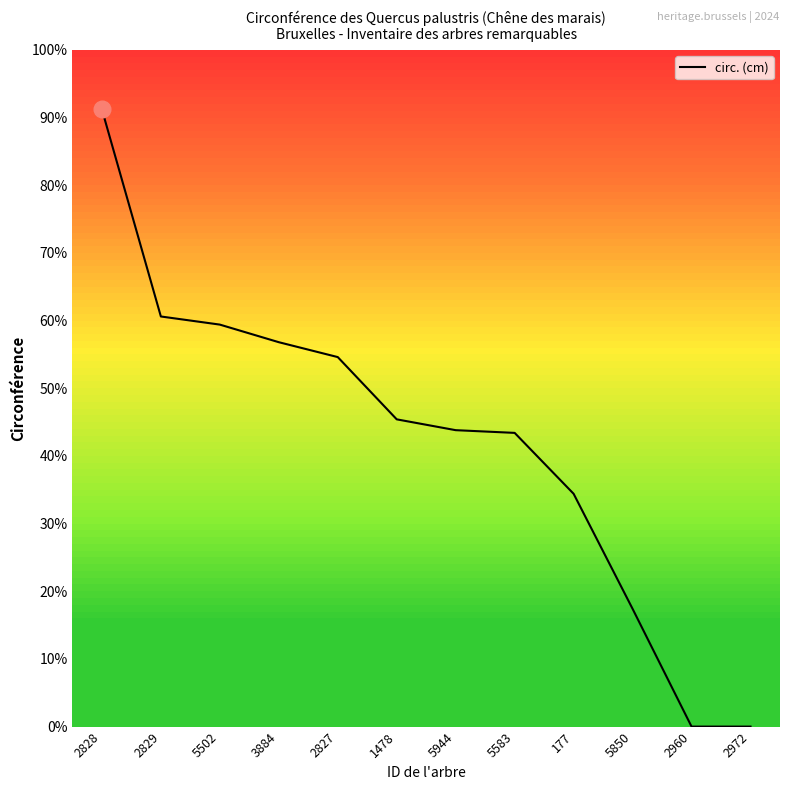

What is the difference between the maximum and second lowest values?

456